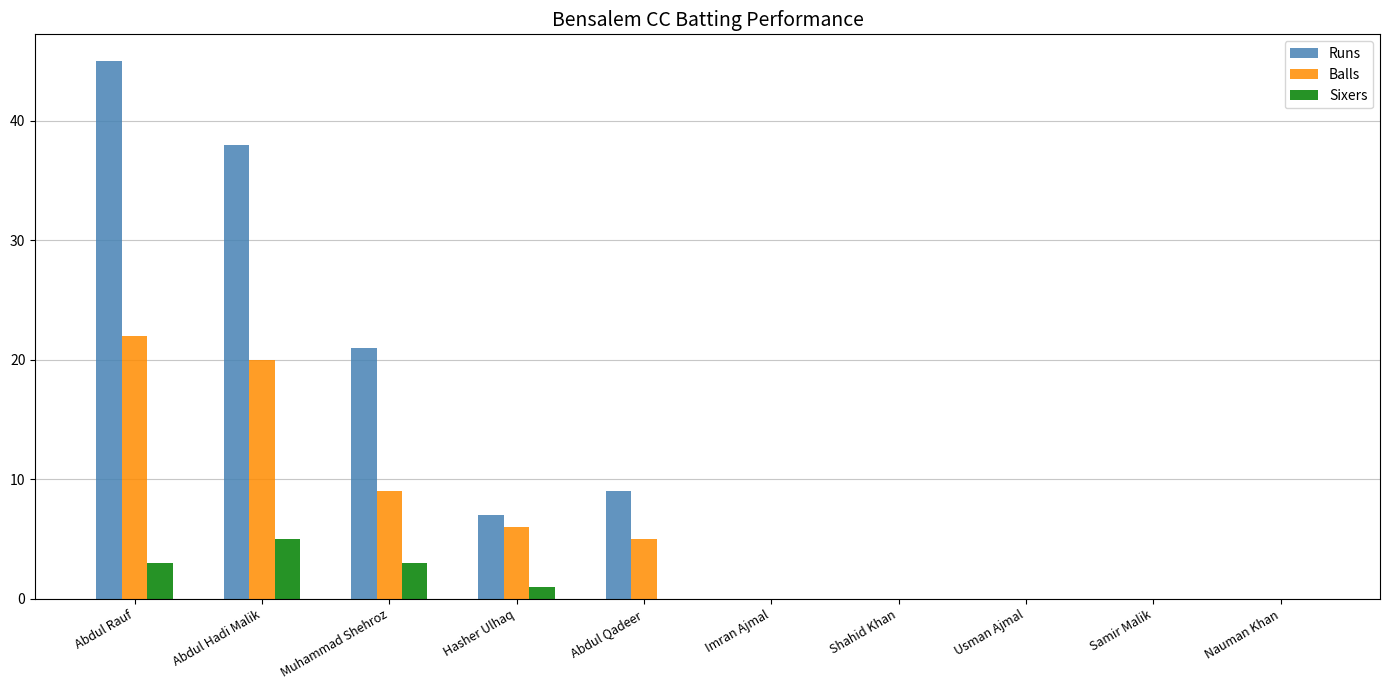

At which label does Balls reach its peak?

Abdul Rauf